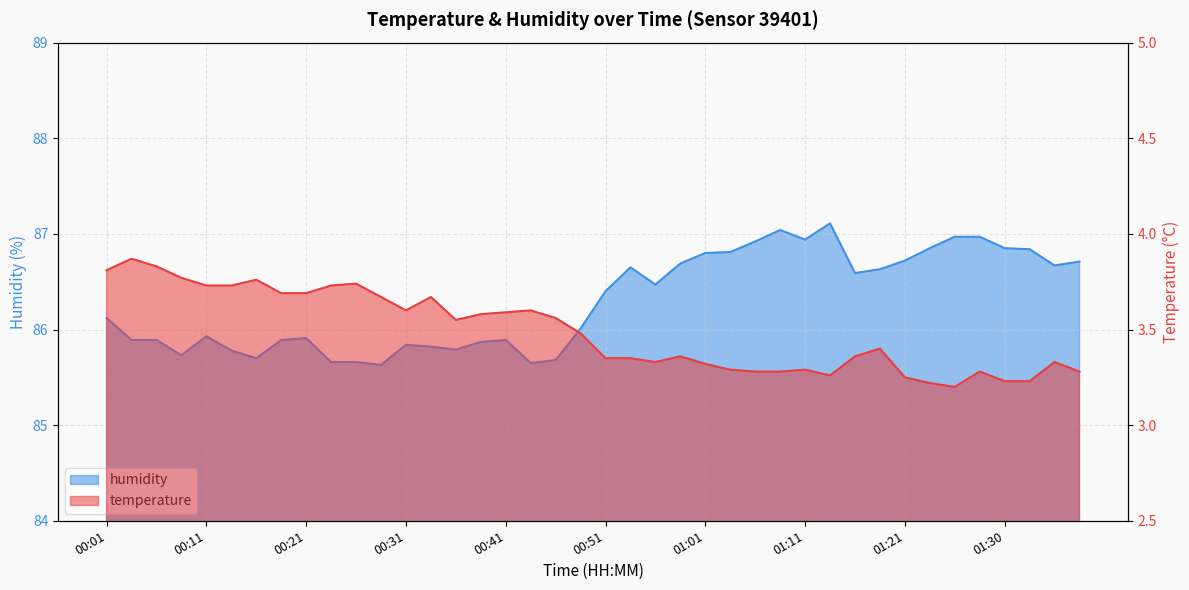

What is the label of the 22nd point from the left?

00:53